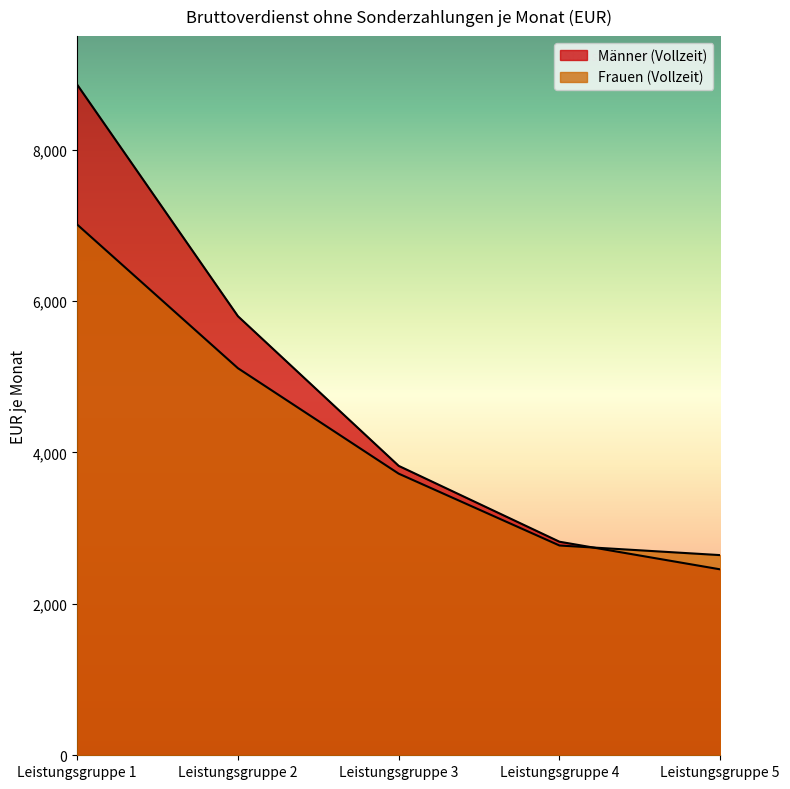

Reading left to right, extract all data points from this chart.

Männer (Vollzeit): 8859	5800	3823	2821	2456
Frauen (Vollzeit): 7011	5113	3720	2771	2644